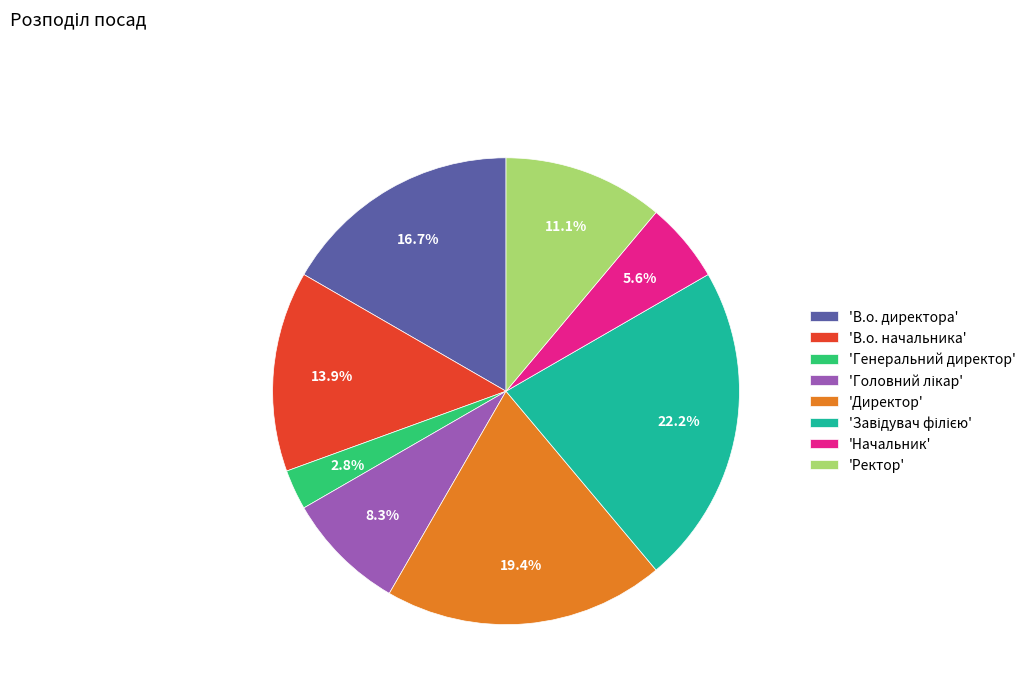

How many slices are in this pie chart?

8